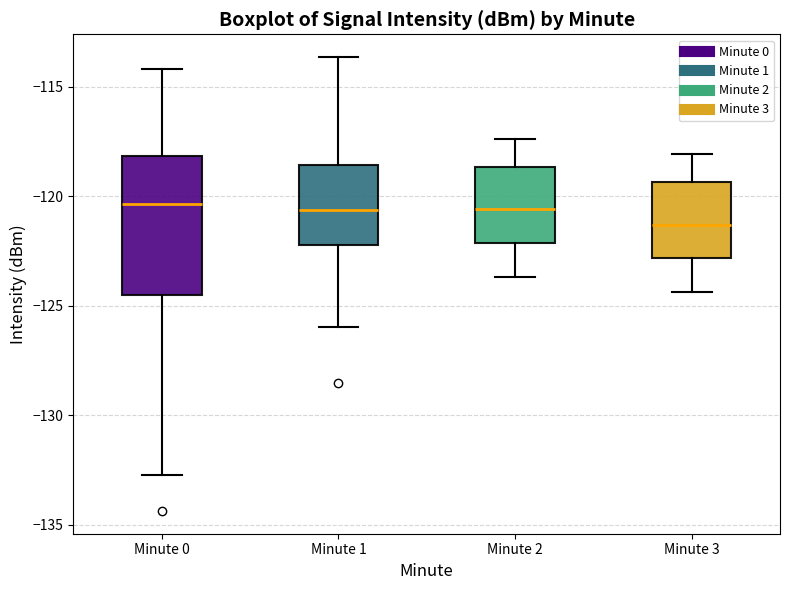

Where does the upper whisker of the box for Minute 2 end on the y-axis? The values are not printed on the chart, so give them approximately, as read against the axis.

-117.5